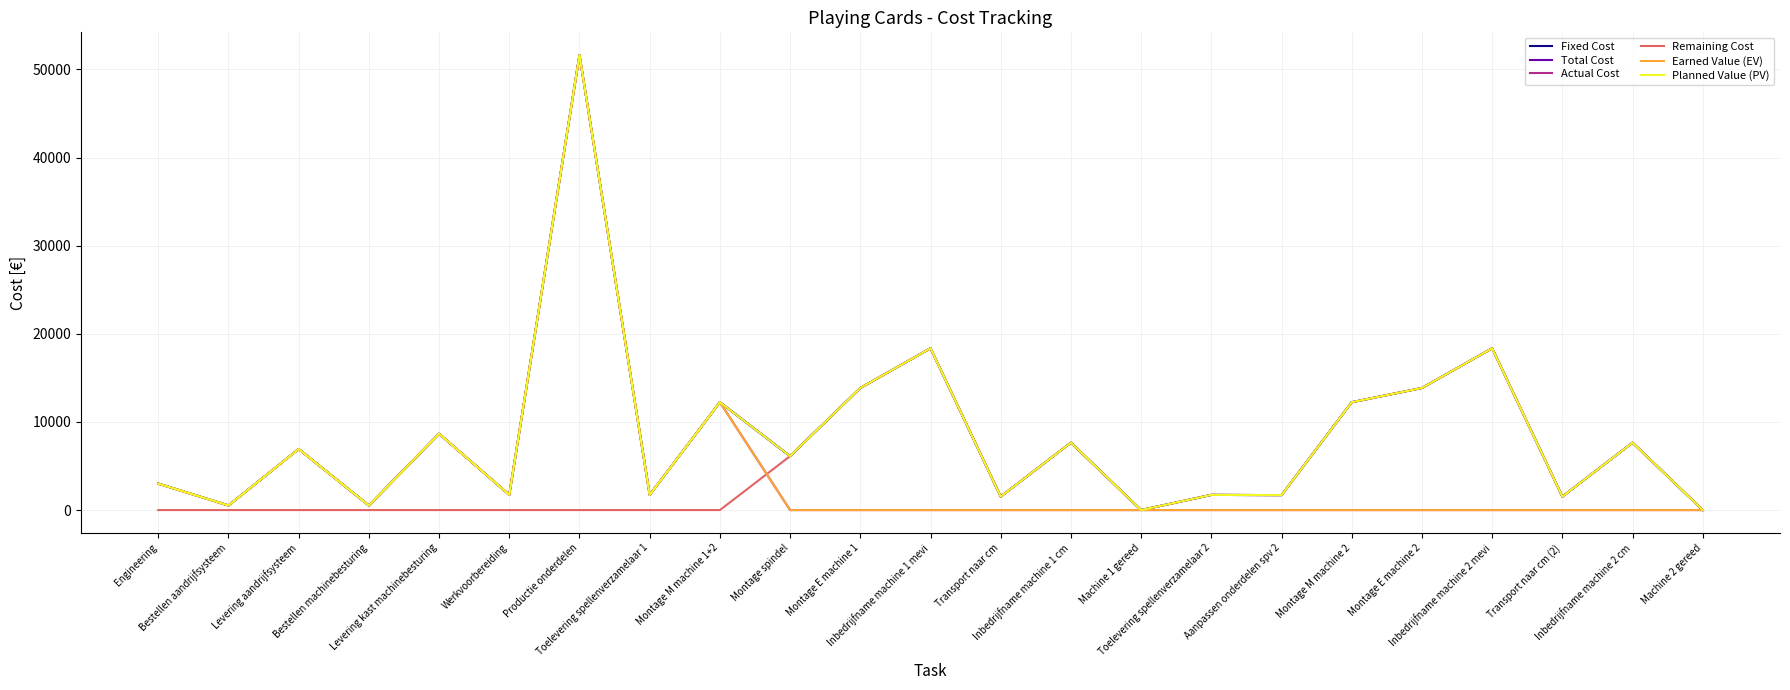

Is this an area chart (filled region under the line)?

No